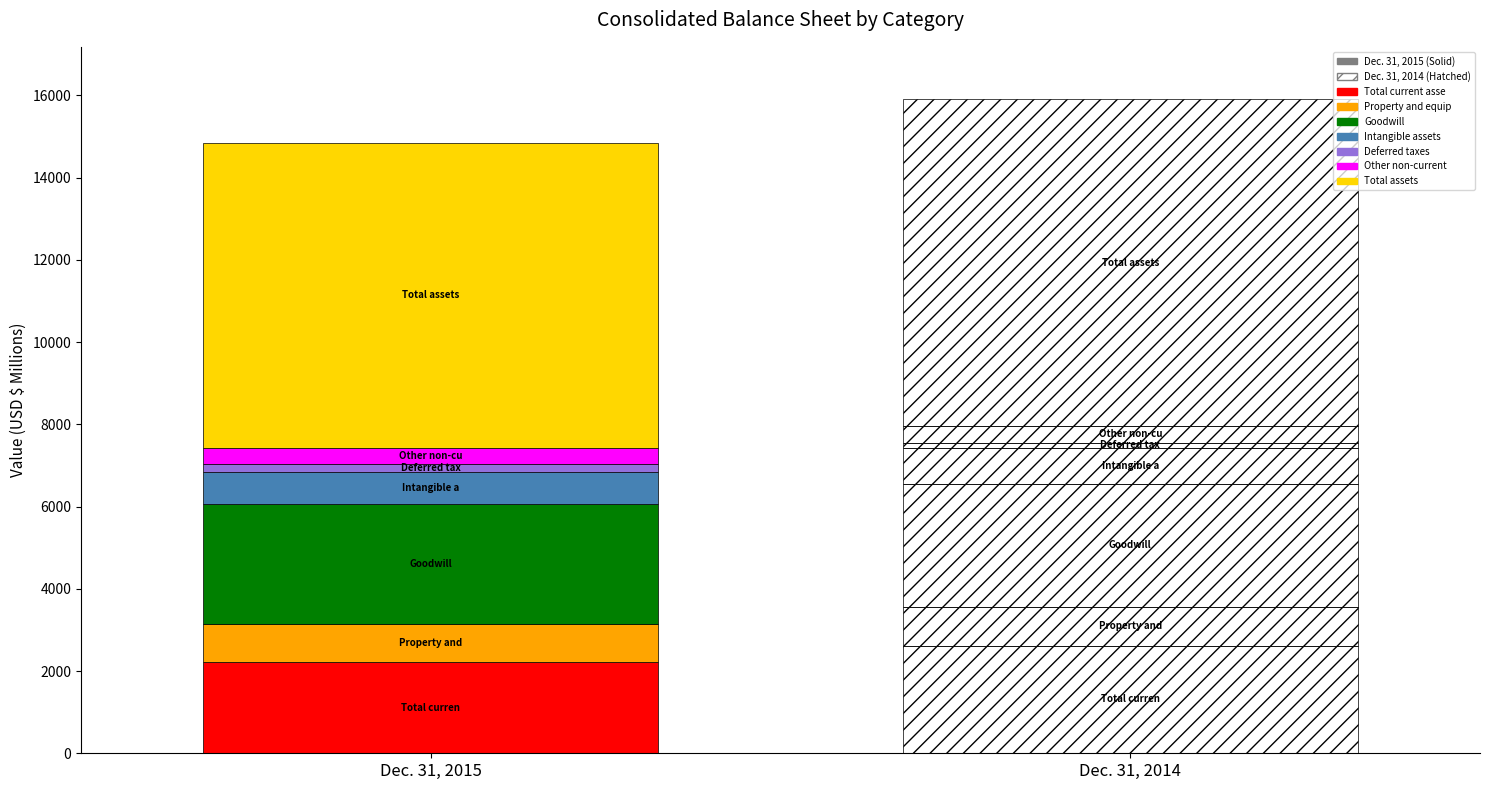

What is the difference between the maximum and minimum values in the Dec. 31, 2015 series?

7221.3